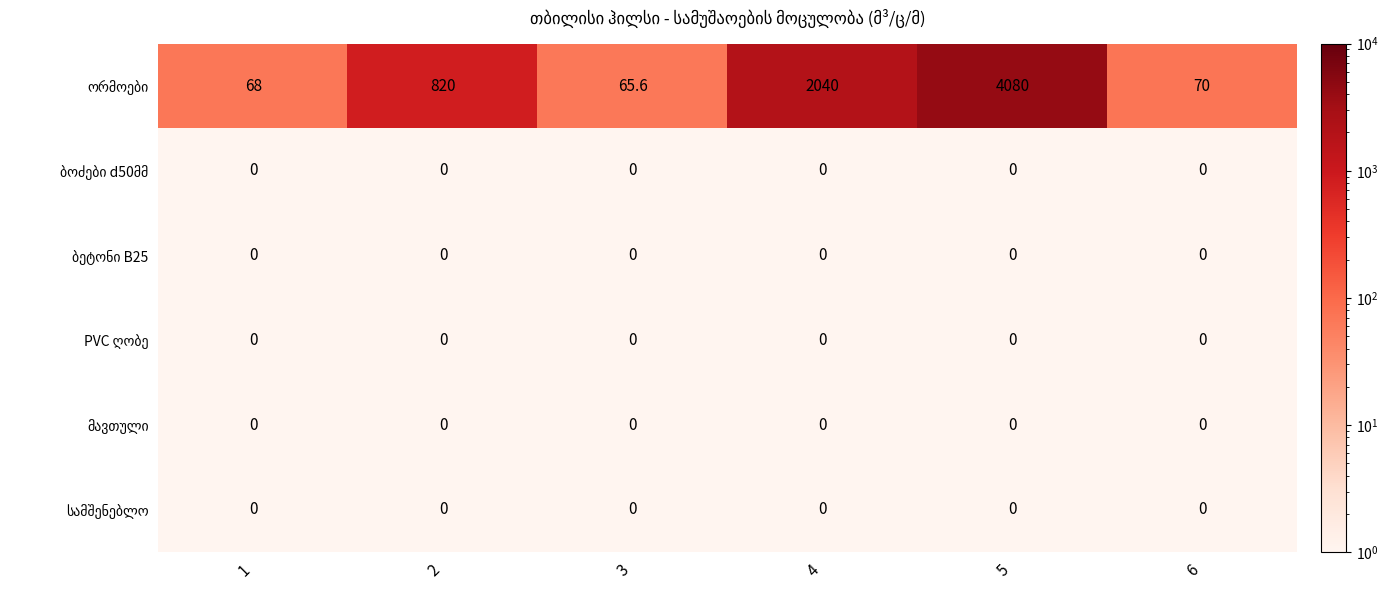

What is the difference between the highest and lowest values at 4?

2040.0